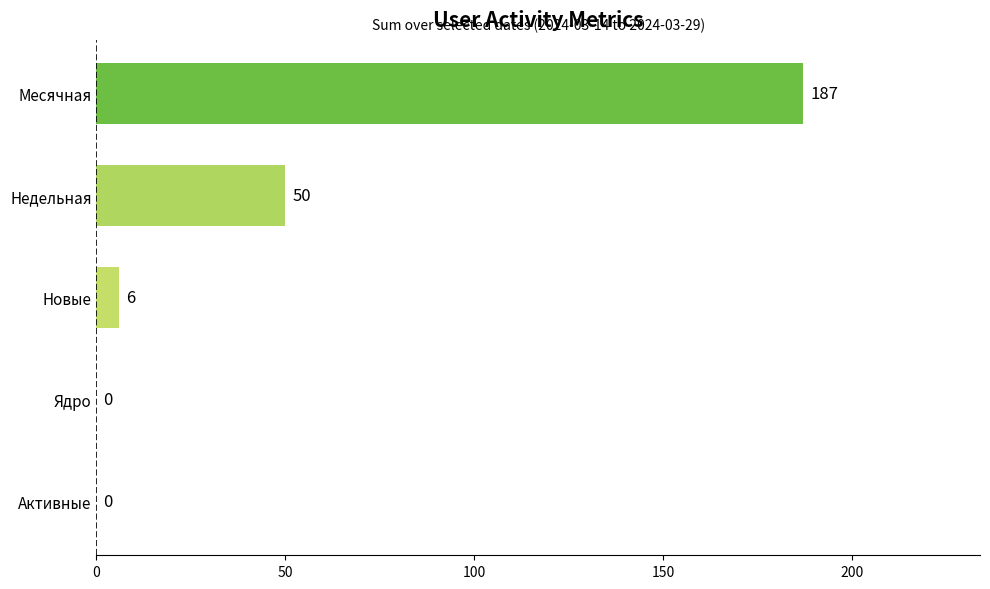

The chart shows a value of 0 at Активные. True or false?

True